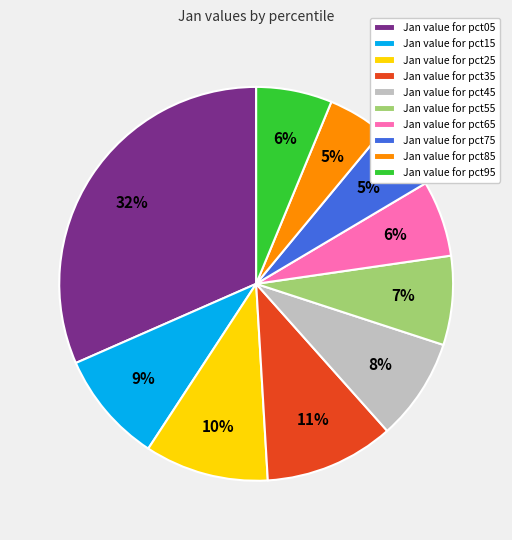

Is the sum of Jan value for pct25 and Jan value for pct15 greater than half?

No